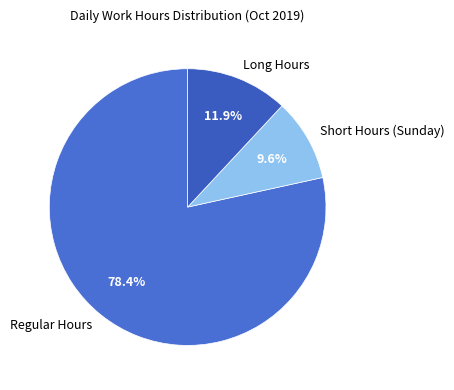

Which has a higher value, Short Hours (Sunday) or Long Hours?

Long Hours